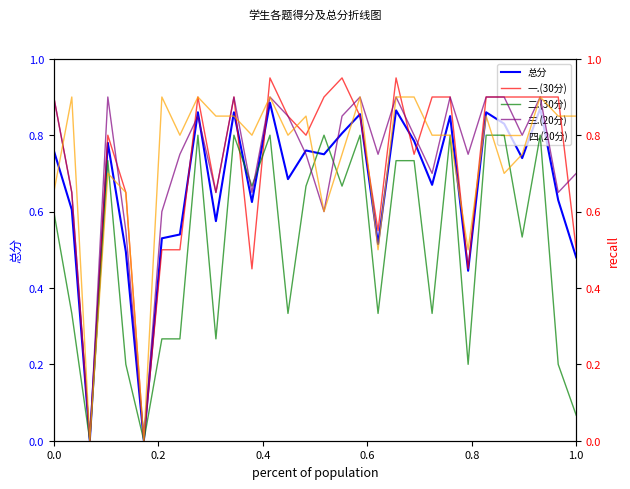

How many lines are shown in the chart?

5